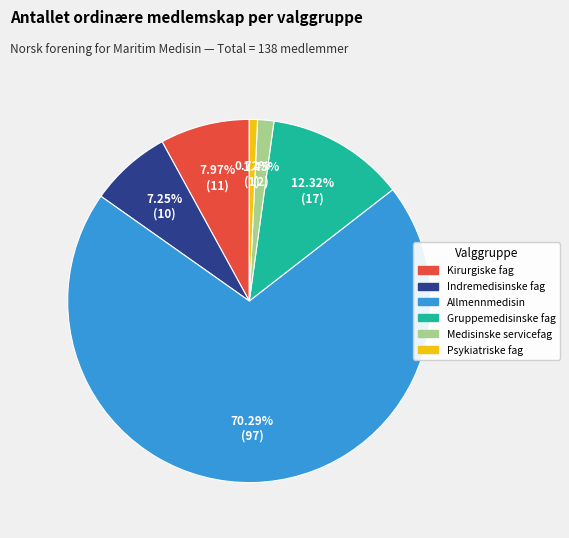

Do Psykiatriske fag and Allmennmedisin together represent more than half of the pie?

Yes